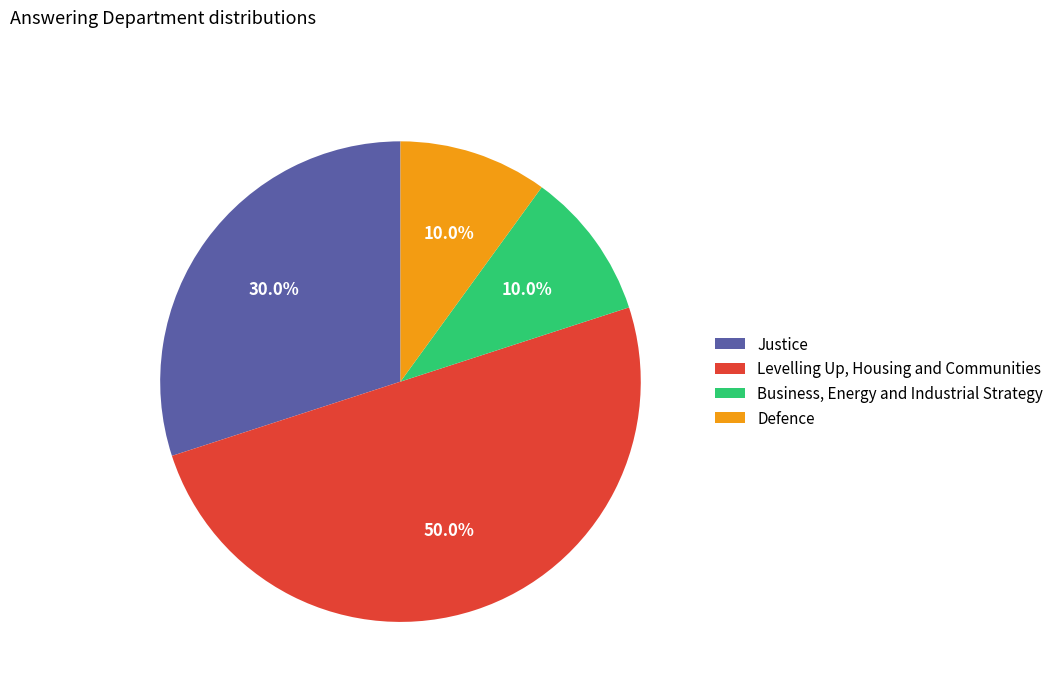

To the nearest percent, what is the difference between the largest and smallest slice percentages?

40%